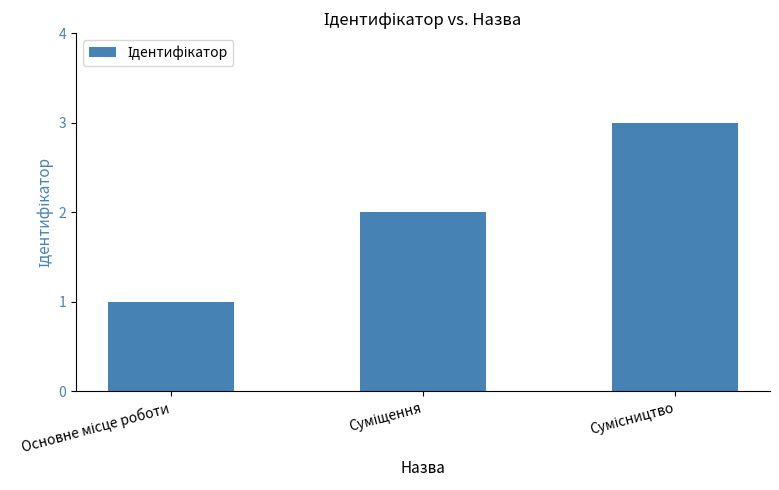

What is the greatest value displayed?

3